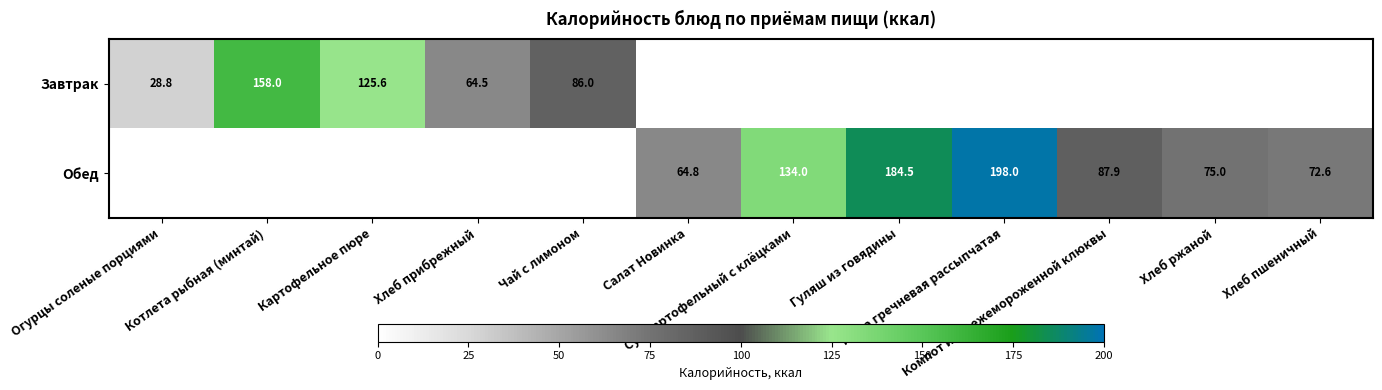

List the series in order of their peak value, highest first.

Обед, Завтрак